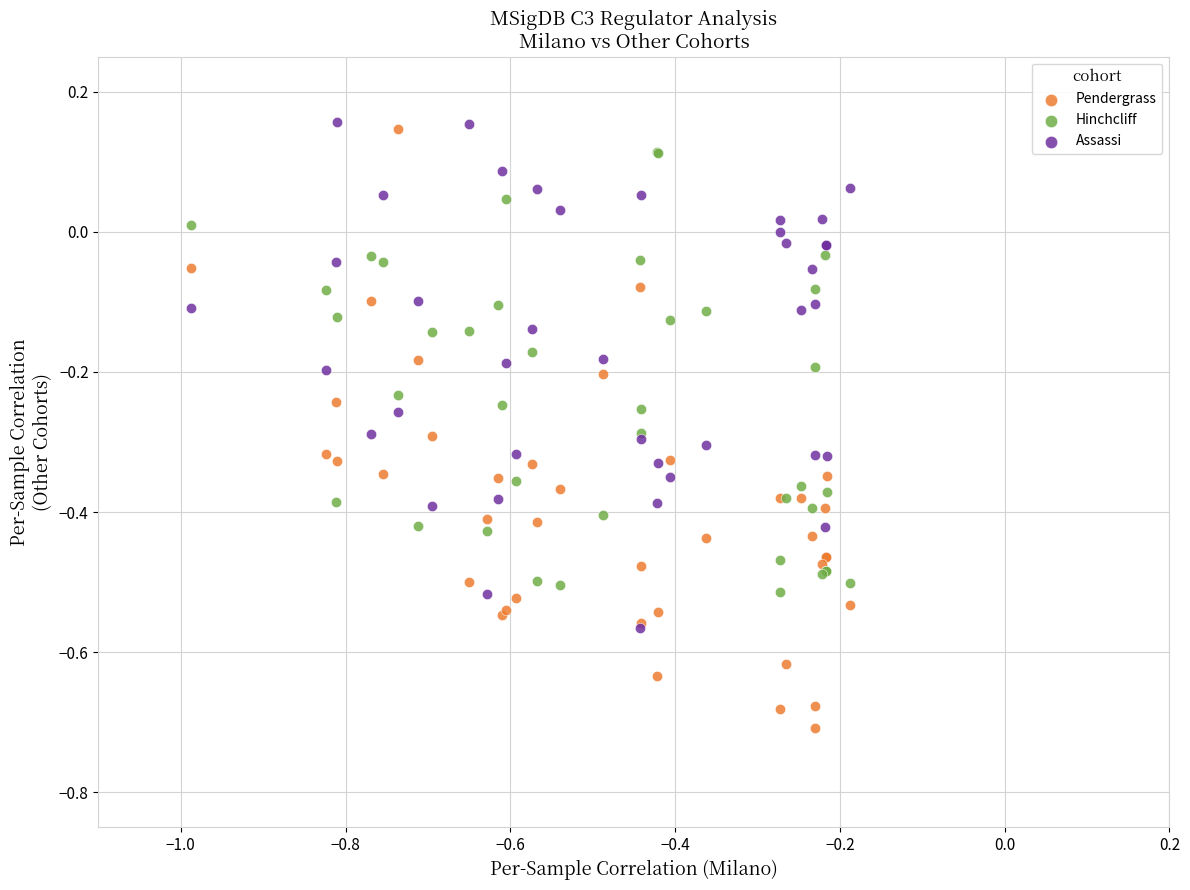

What are all the series names shown in the legend?

Pendergrass, Hinchcliff, Assassi